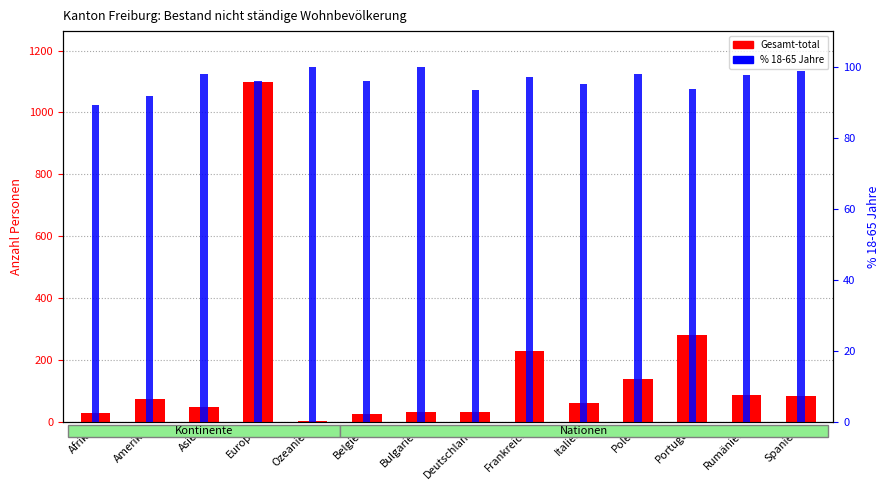

At how many categories does at least one series exceed 85?

14